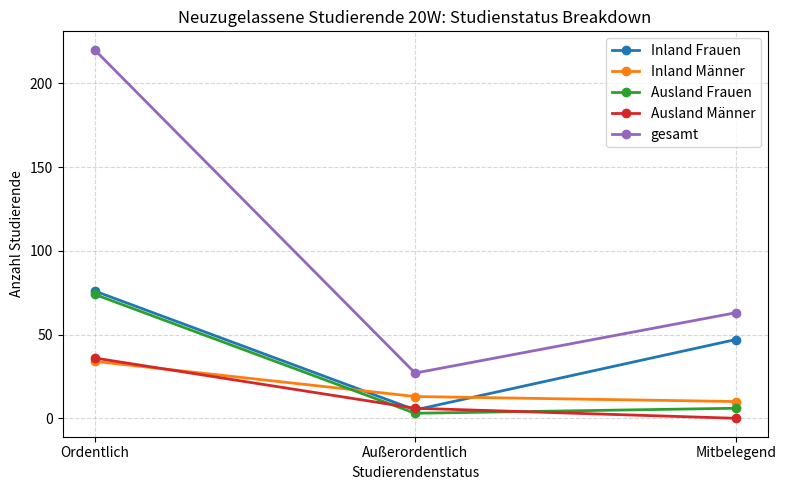

Rank the categories by Inland Frauen value from lowest to highest.

Außerordentlich, Mitbelegend, Ordentlich